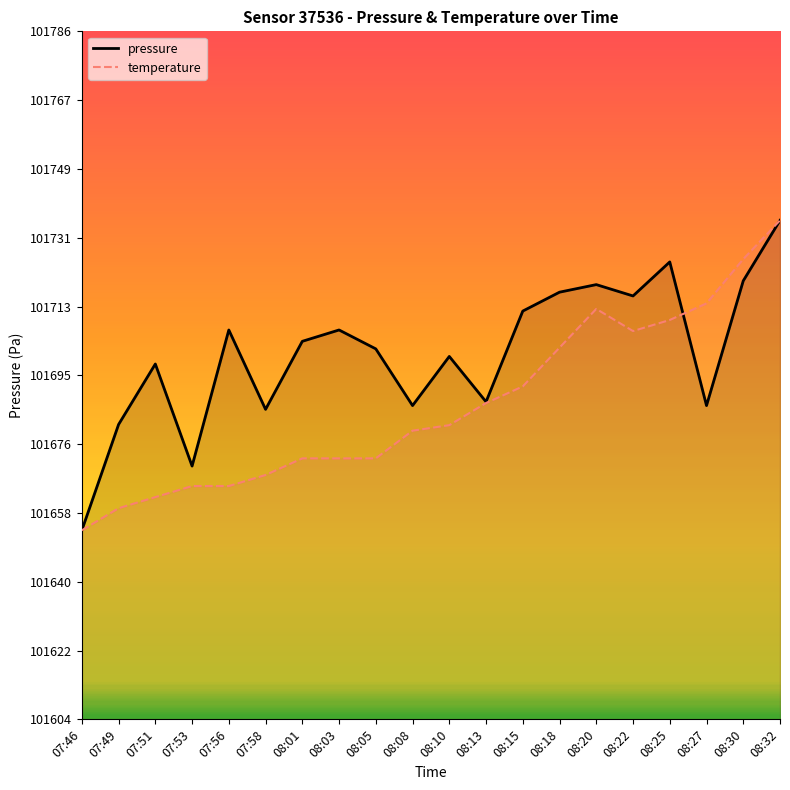

Which series has the largest range (max minus min)?

pressure